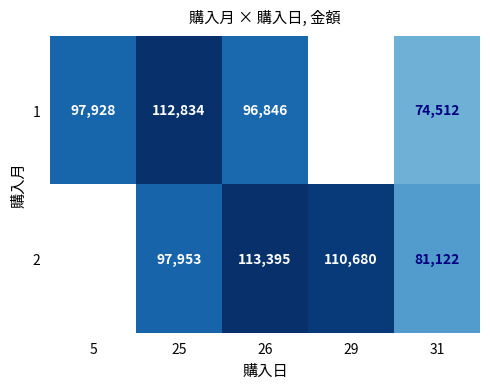

Which label corresponds to the smallest value in the chart?

31